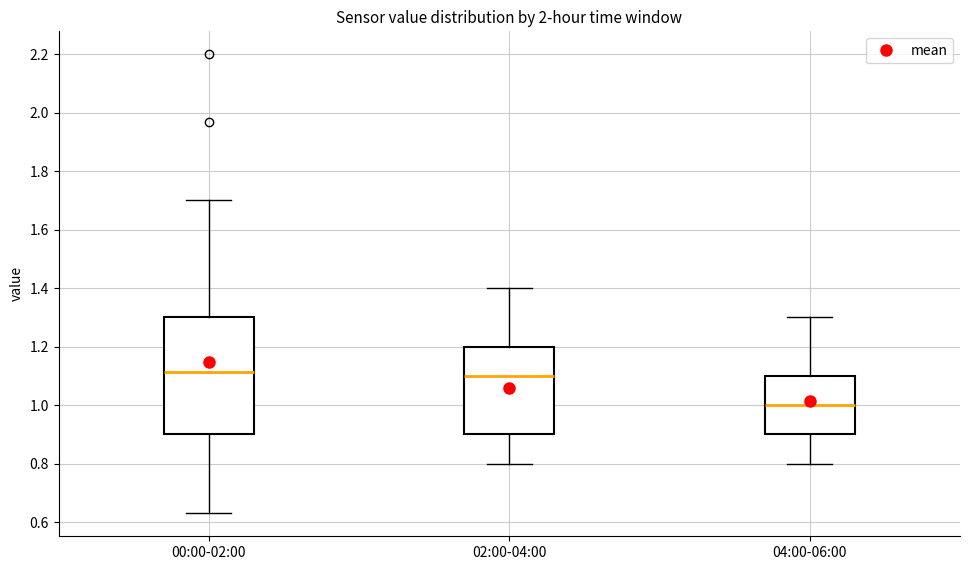

Reading left to right, transcribe this box plot: for each box, give where its median line is, the range the box spans, and where its two whiskers end, as read against the y-axis. The values are not printed on the chart, so give them approximately, as read against the axis.

00:00-02:00: median 1.12, box 0.90 to 1.30, whiskers 0.64 to 1.70
02:00-04:00: median 1.10, box 0.90 to 1.20, whiskers 0.80 to 1.40
04:00-06:00: median 1.00, box 0.90 to 1.10, whiskers 0.80 to 1.30